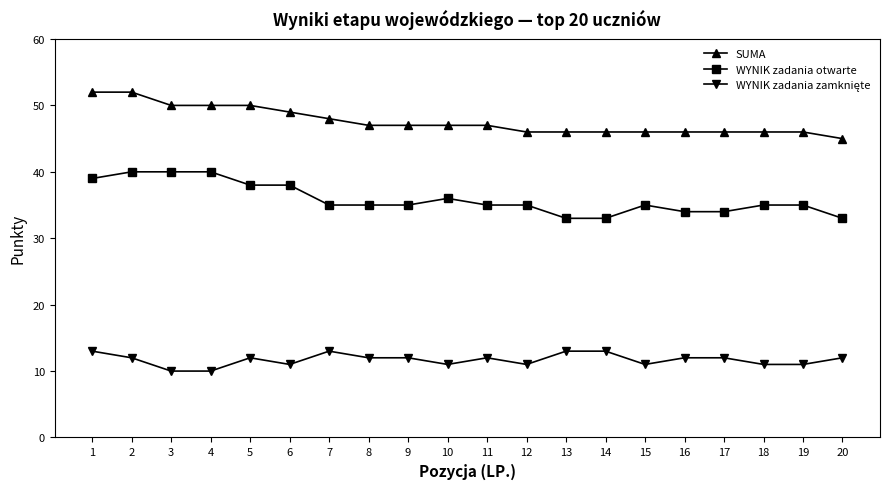

True or false: SUMA has a value of 46 at 12.

True